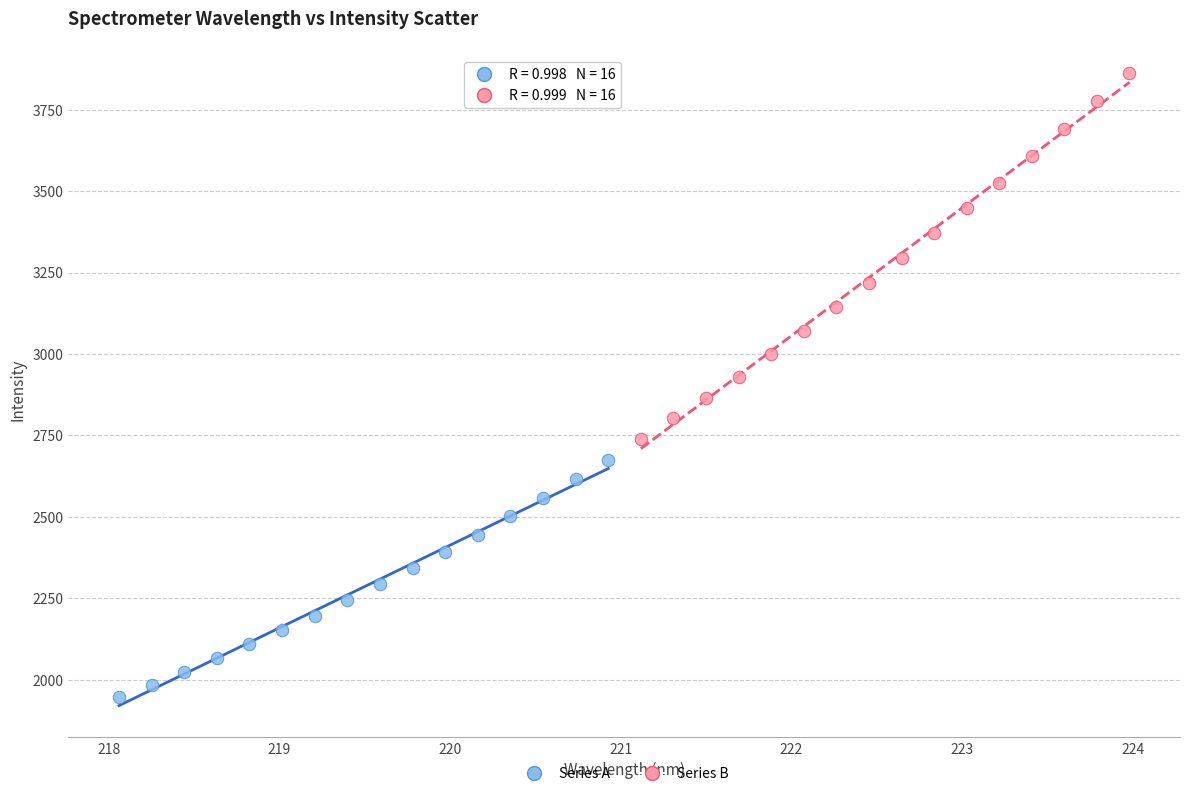

Which series reaches the minimum Y coordinate?

Series A